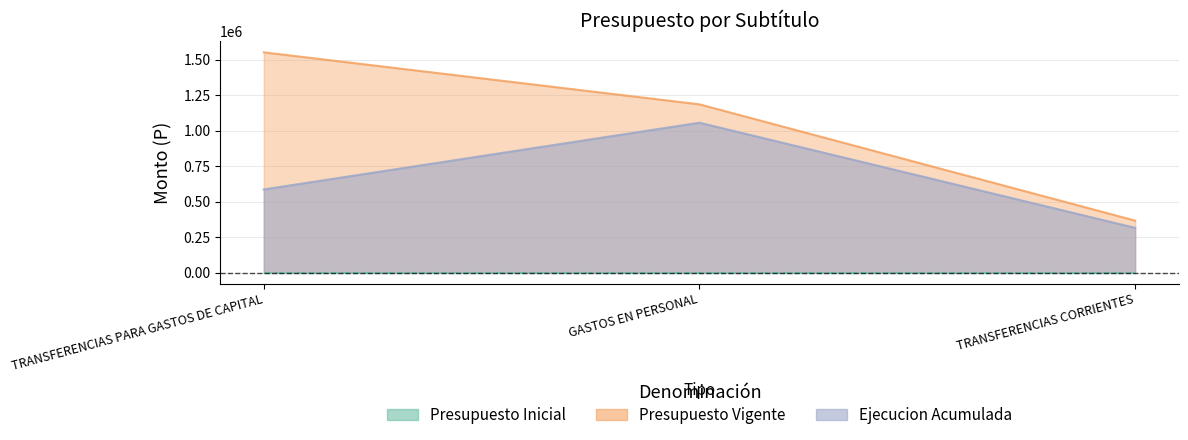

The Ejecucion Acumulada series shows 315684 at TRANSFERENCIAS CORRIENTES. True or false?

True